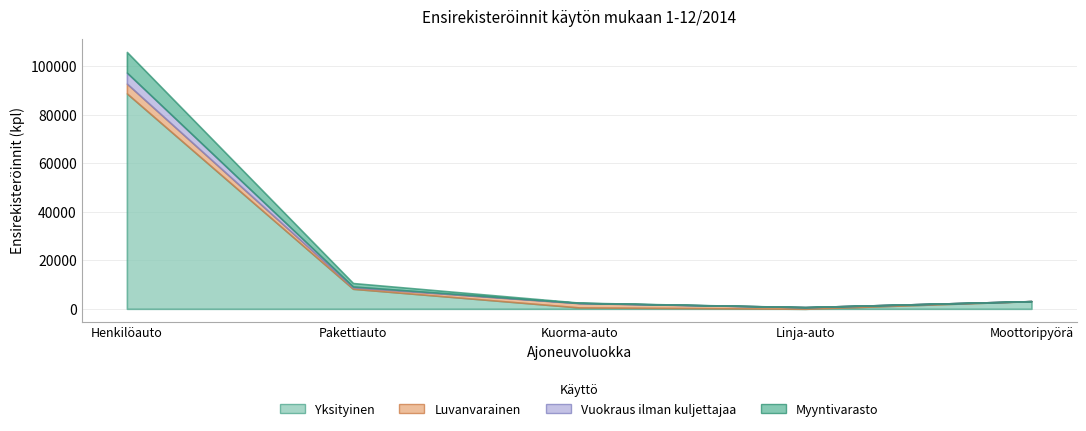

Which category has the lowest value in the Yksityinen series?

Linja-auto